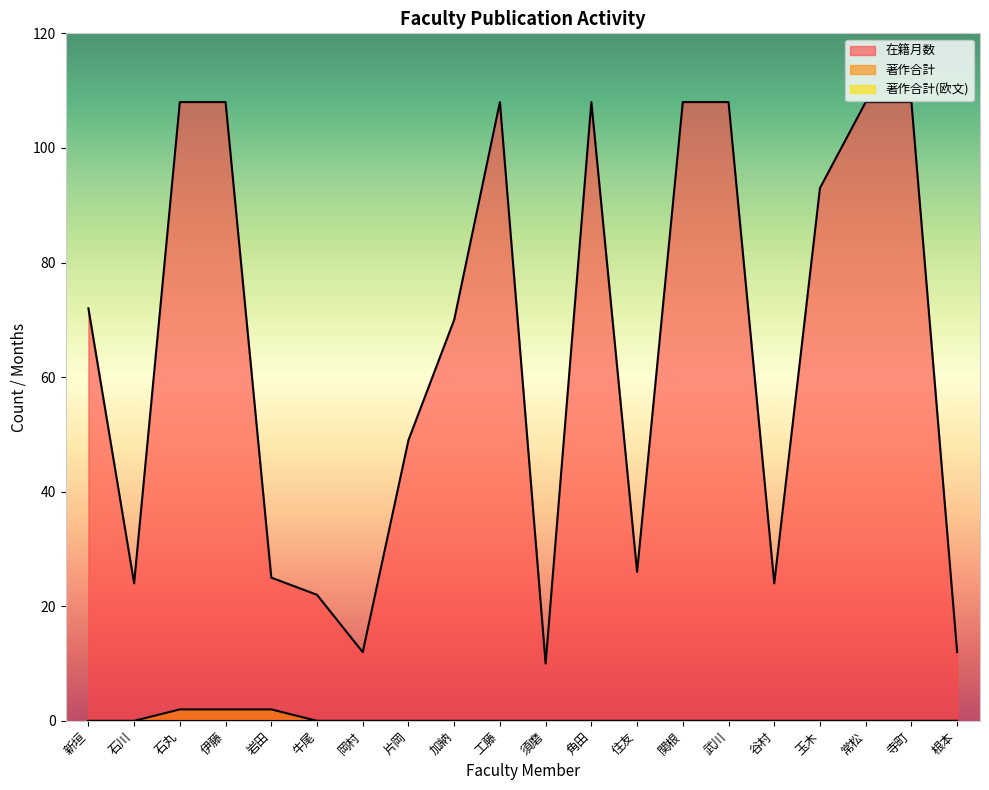

True or false: 著作合計 and 在籍月数 intersect in this chart.

False